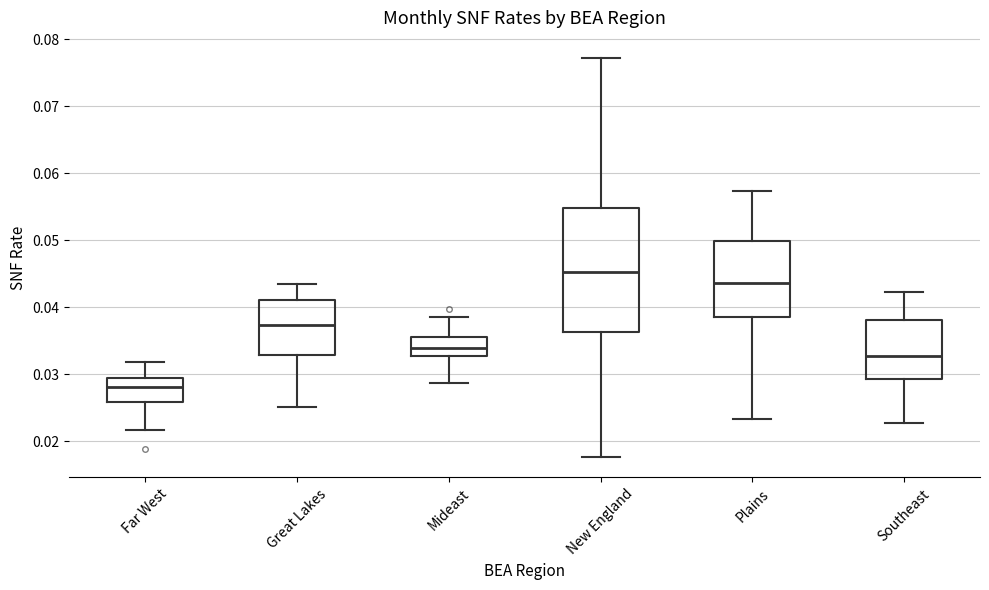

Where does the lower whisker of the box for New England end on the y-axis? The values are not printed on the chart, so give them approximately, as read against the axis.

0.018